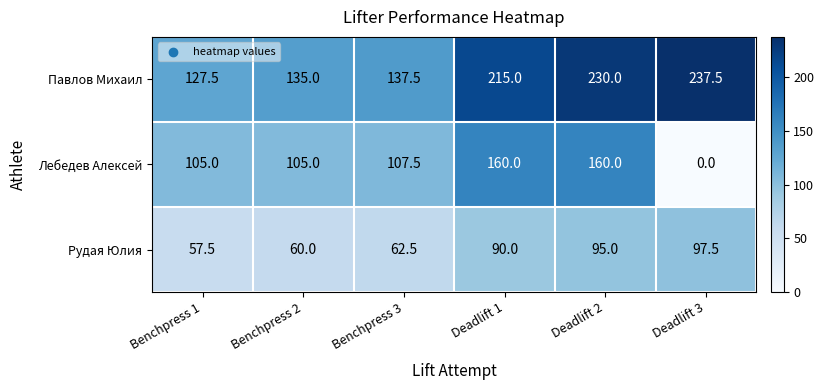

At which label does Рудая Юлия reach its peak?

Deadlift 3